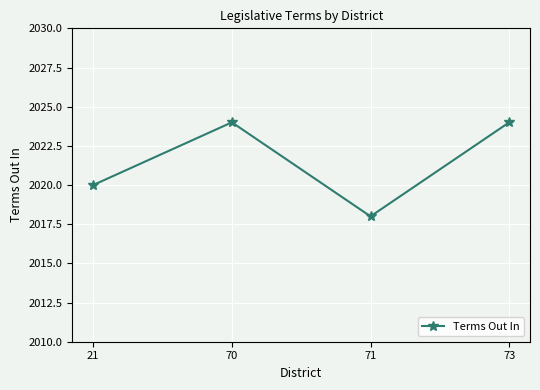

Where is the first local maximum?

70